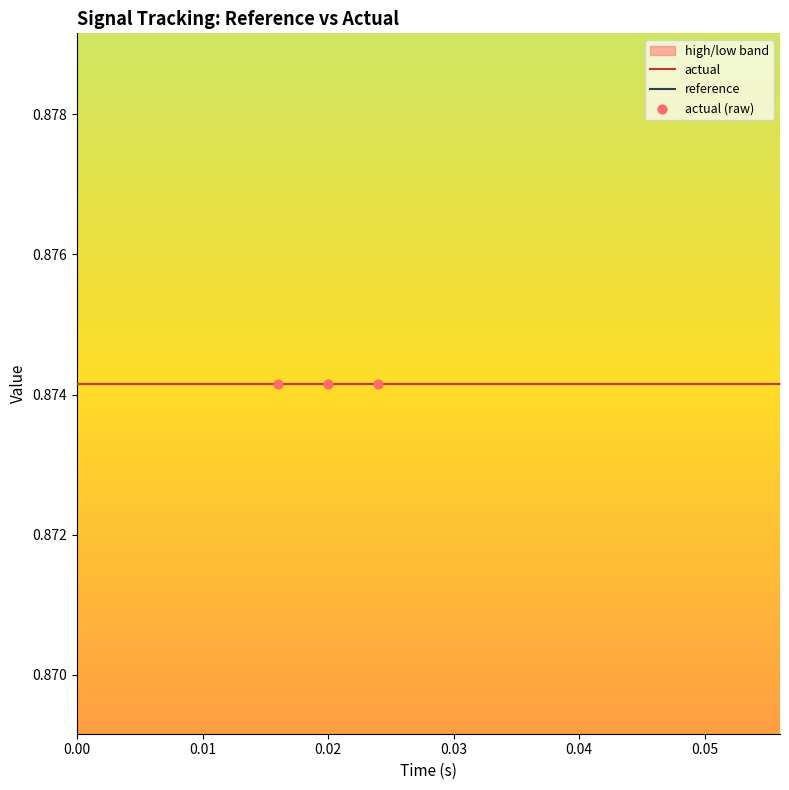

Which series contains the highest Y value?

actual